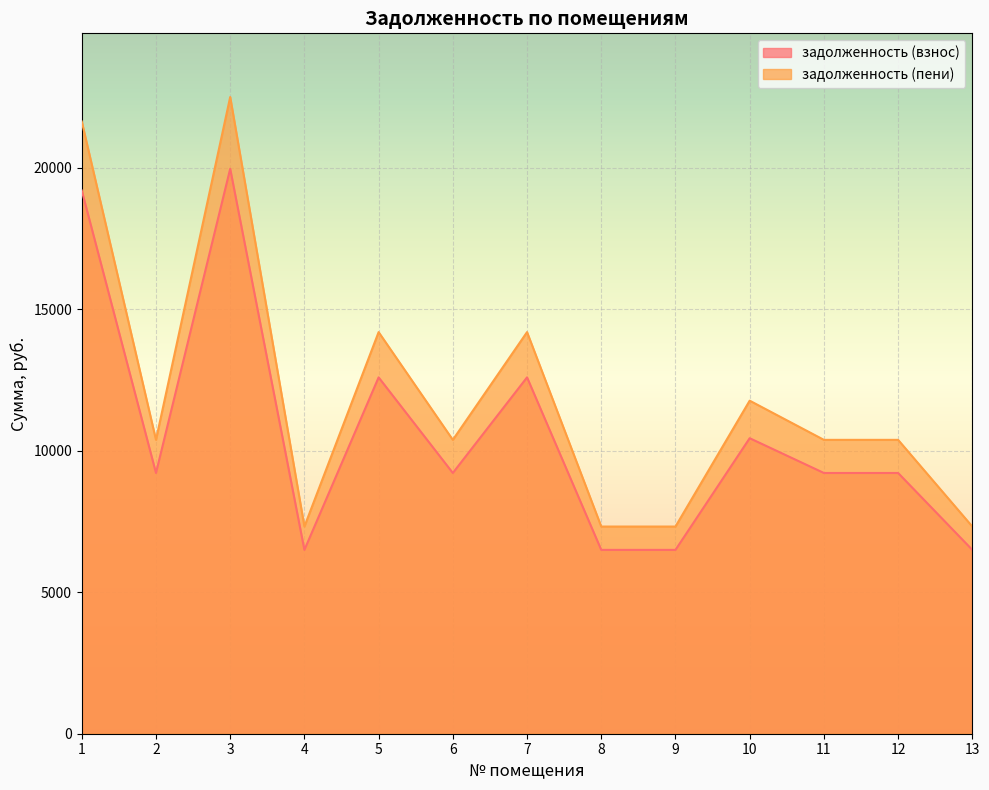

What is the sum of all задолженность (пени) values?

155051.5